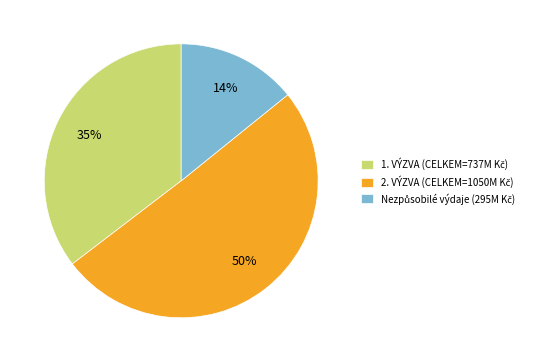

Is there any slice that represents more than half of the pie?

Yes